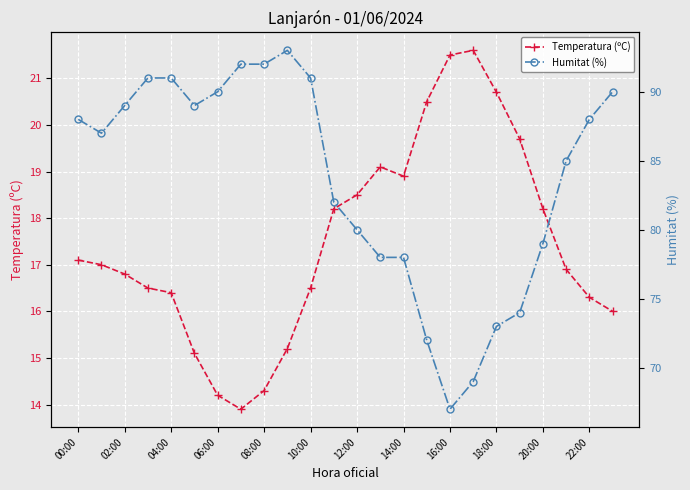

List the series in order of their peak value, highest first.

Humitat (%), Temperatura (ºC)